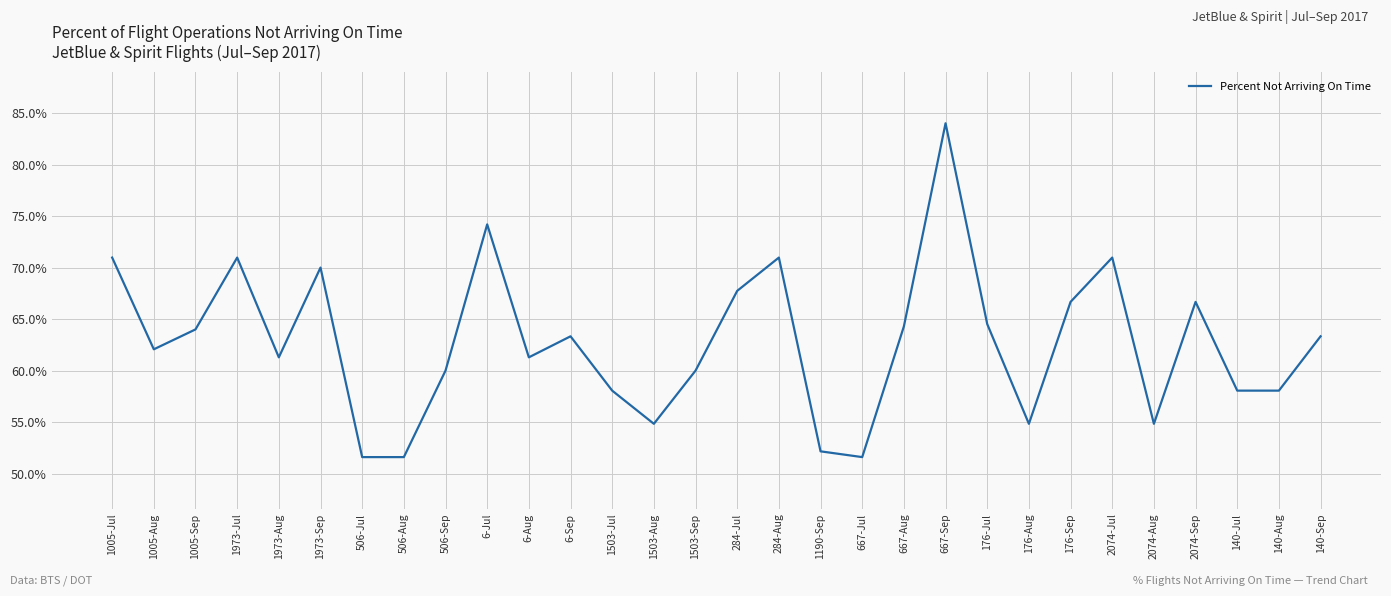

What is the minimum value shown in the chart?

51.6